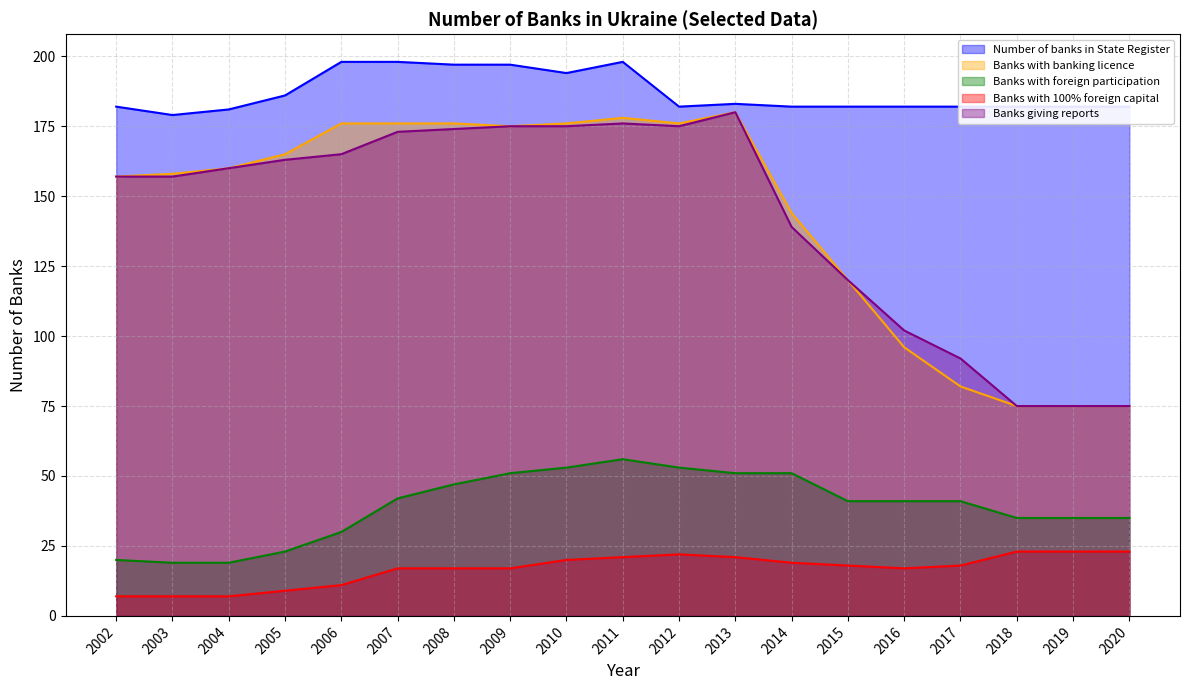

What is the approximate value of Banks with 100% foreign capital at 2016, to the nearest 10?

20